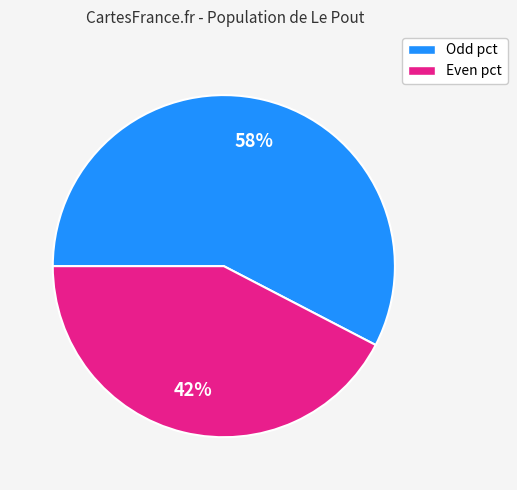

Between Odd pct and Even pct, which is larger?

Odd pct